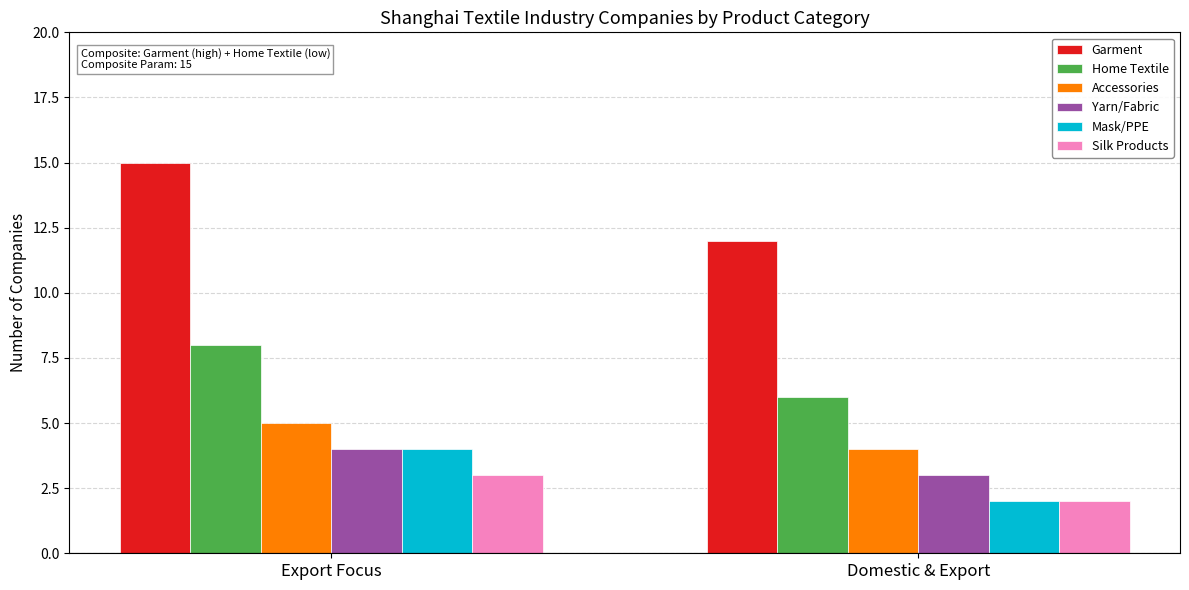

Reading right to left, extract all data points from this chart.

Garment: Domestic & Export=12	Export Focus=15
Home Textile: Domestic & Export=6	Export Focus=8
Accessories: Domestic & Export=4	Export Focus=5
Yarn/Fabric: Domestic & Export=3	Export Focus=4
Mask/PPE: Domestic & Export=2	Export Focus=4
Silk Products: Domestic & Export=2	Export Focus=3